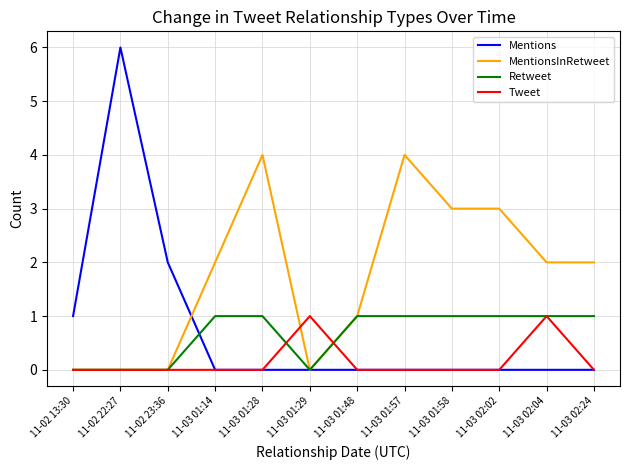

What is the maximum value for Retweet?

1